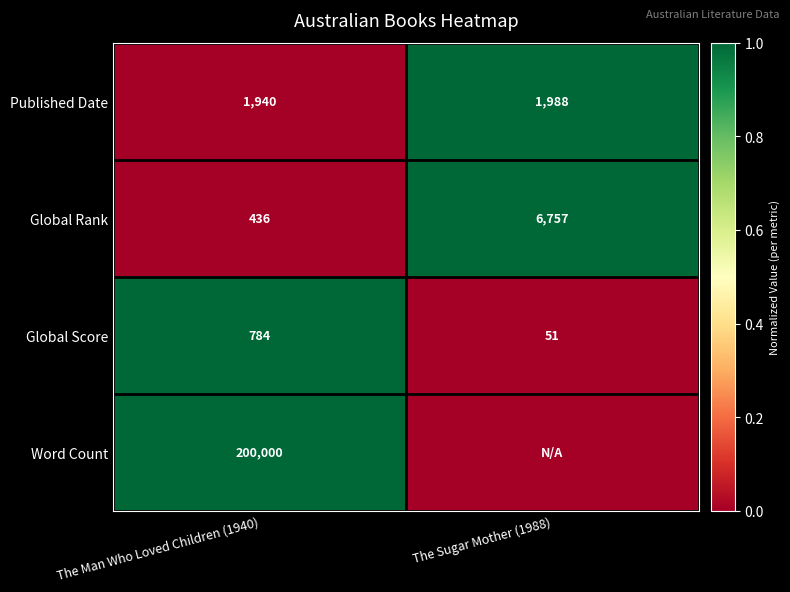

Is it true that Global Rank equals 2 at The Sugar Mother (1988)?

False